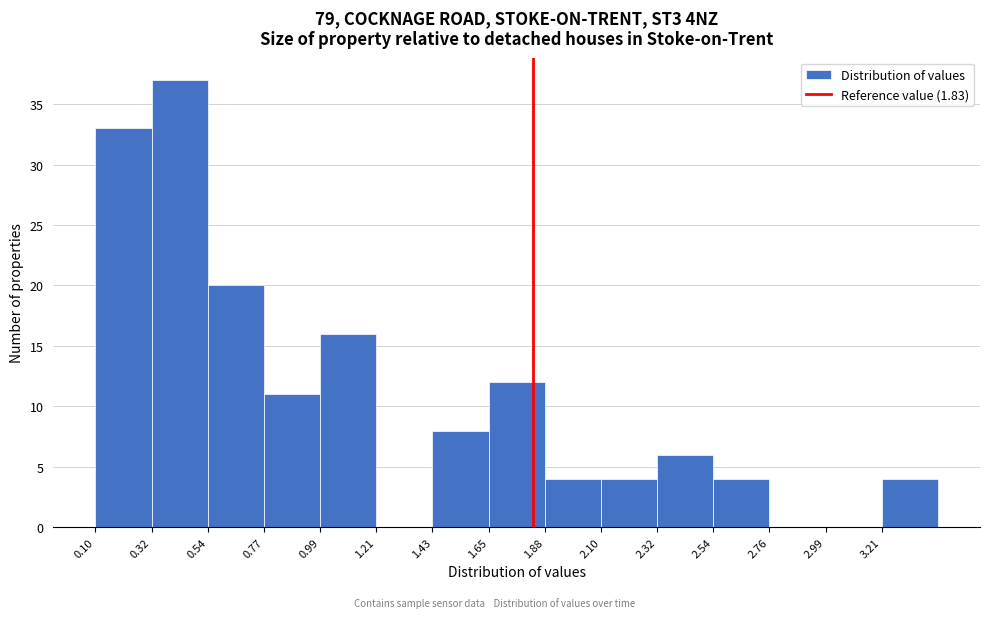

Which range on the x-axis has the tallest bar?

0.30 to 0.55